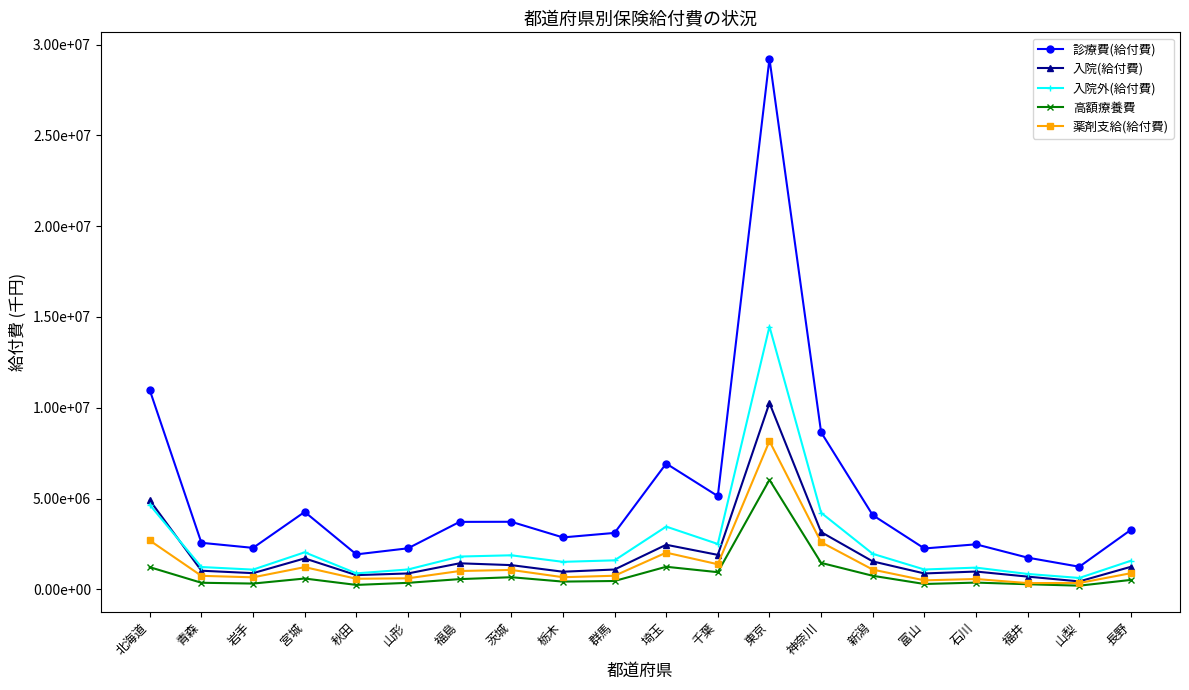

What are all the series names shown in the legend?

診療費(給付費), 入院(給付費), 入院外(給付費), 高額療養費, 薬剤支給(給付費)